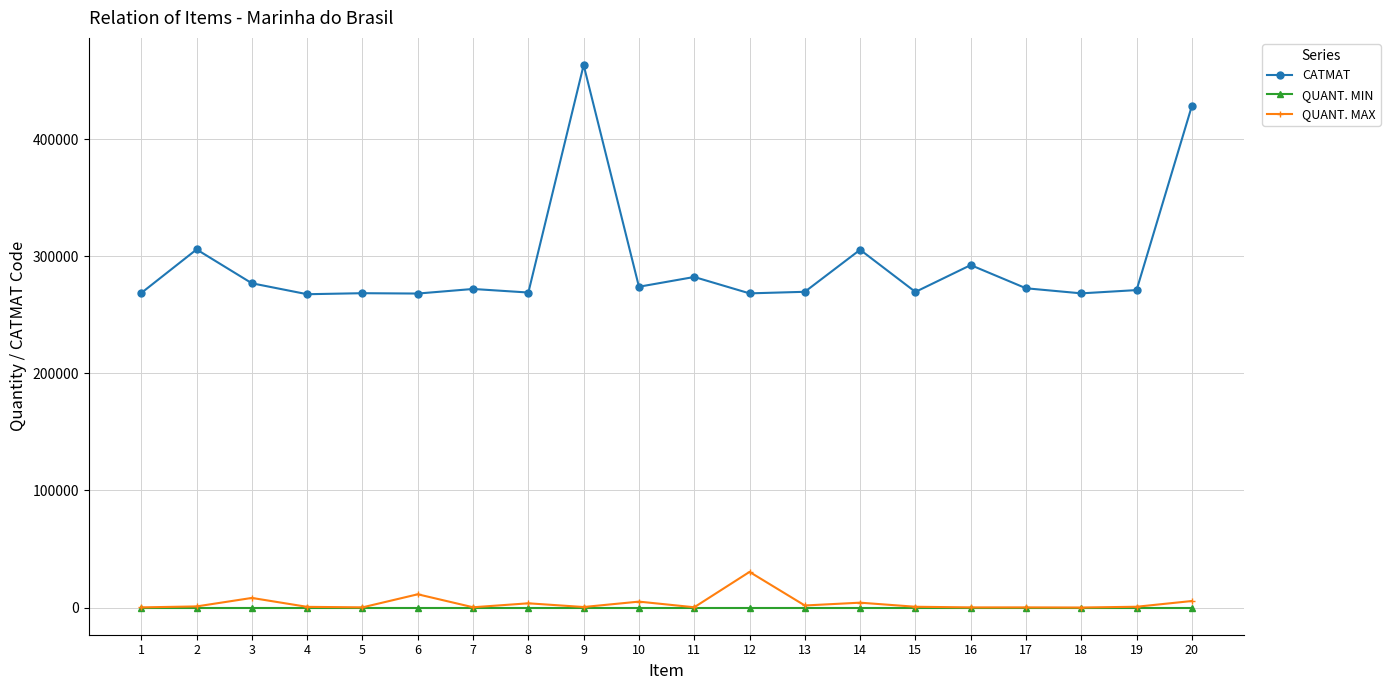

What is the difference between the highest and lowest values at 13?

269573